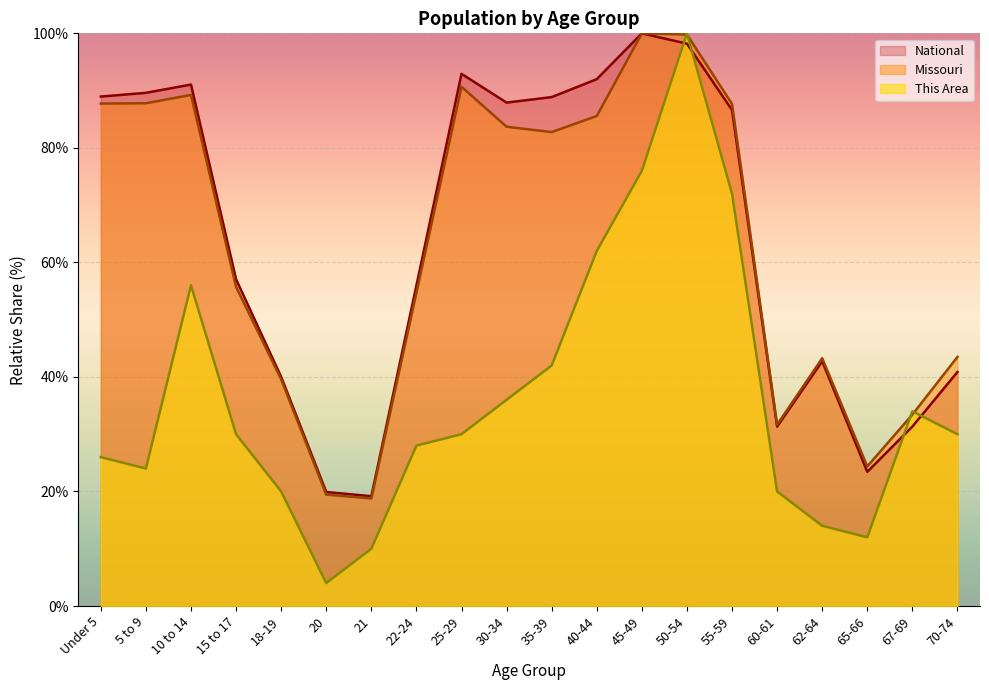

What is the label of the 1st point from the right?

70-74